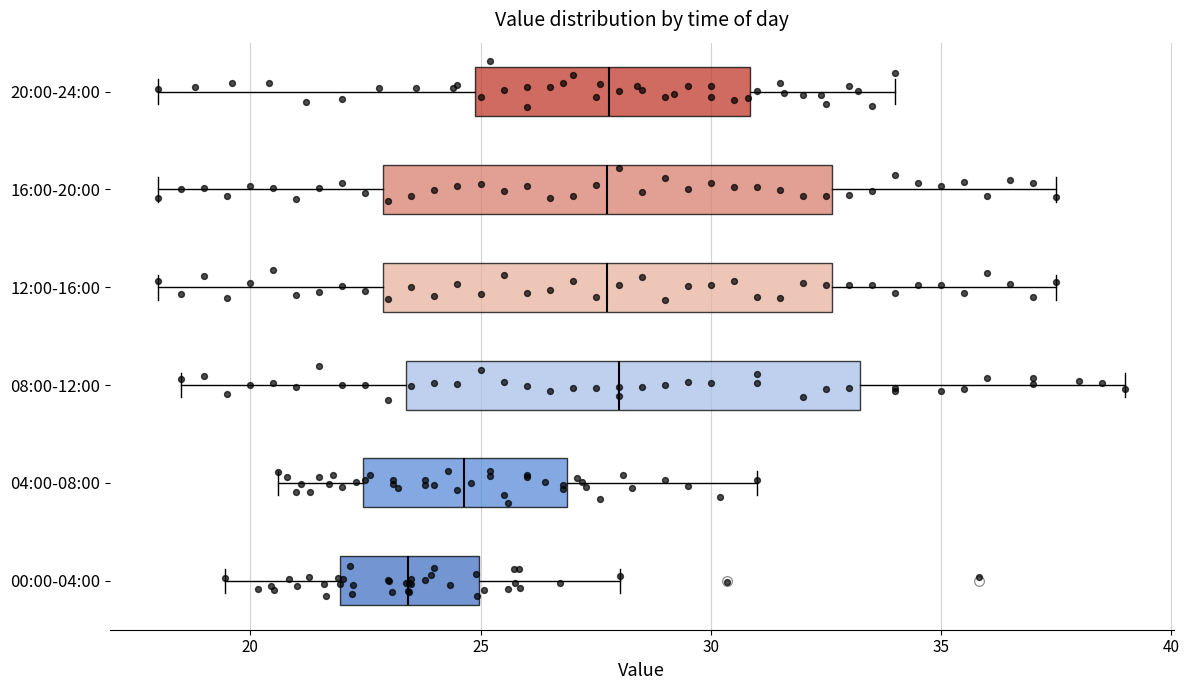

Reading bottom to top, transcribe this box plot: for each box, give where its median line is, the range the box spans, and where its two whiskers end, as read against the x-axis. The values are not printed on the chart, so give them approximately, as read against the axis.

00:00-04:00: median 23.5, box 22.0 to 25.0, whiskers 19.5 to 28.0
04:00-08:00: median 24.5, box 22.5 to 27.0, whiskers 20.5 to 31.0
08:00-12:00: median 28.0, box 23.5 to 33.5, whiskers 18.5 to 39.0
12:00-16:00: median 28.0, box 23.0 to 32.5, whiskers 18.0 to 37.5
16:00-20:00: median 28.0, box 23.0 to 32.5, whiskers 18.0 to 37.5
20:00-24:00: median 28.0, box 25.0 to 31.0, whiskers 18.0 to 34.0